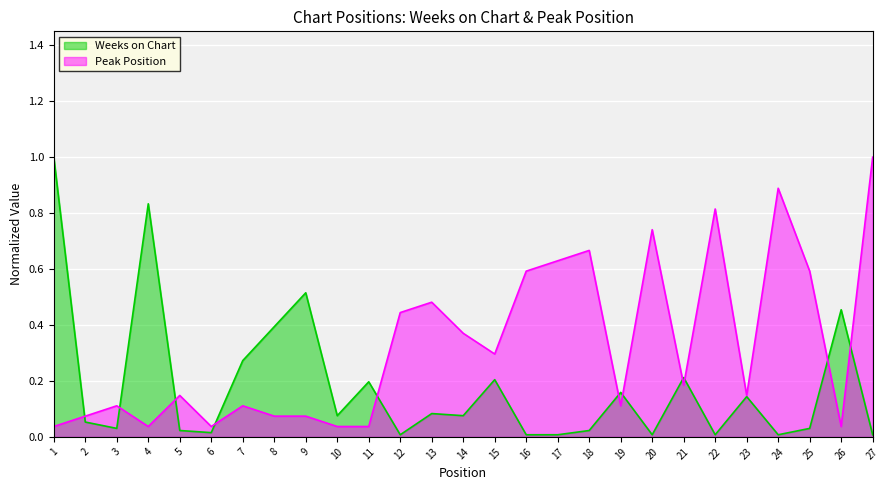

What is the spread (max minus min) of values at 7?

0.2